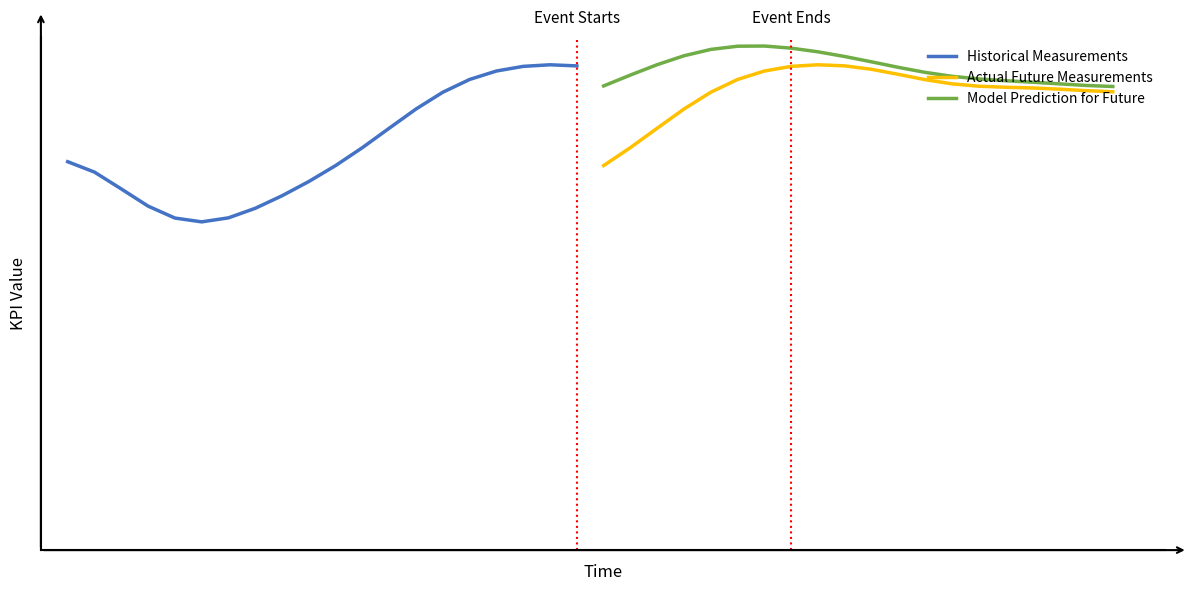

How many lines are shown in the chart?

3